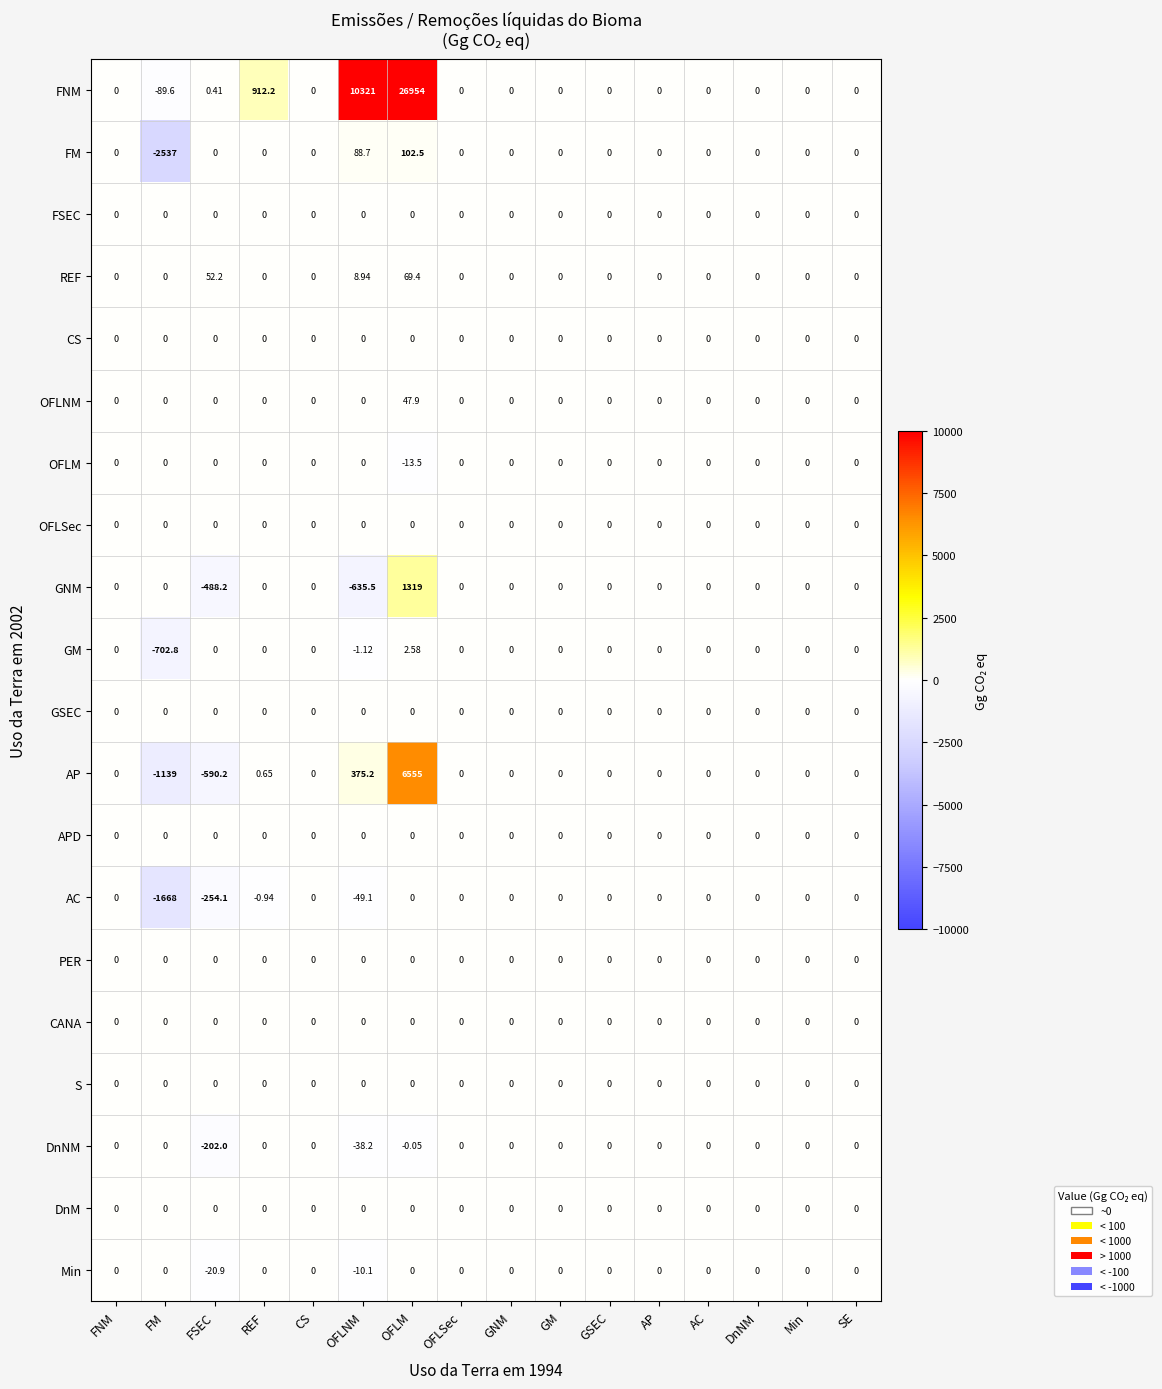

Count the number of categories in the chart.

16